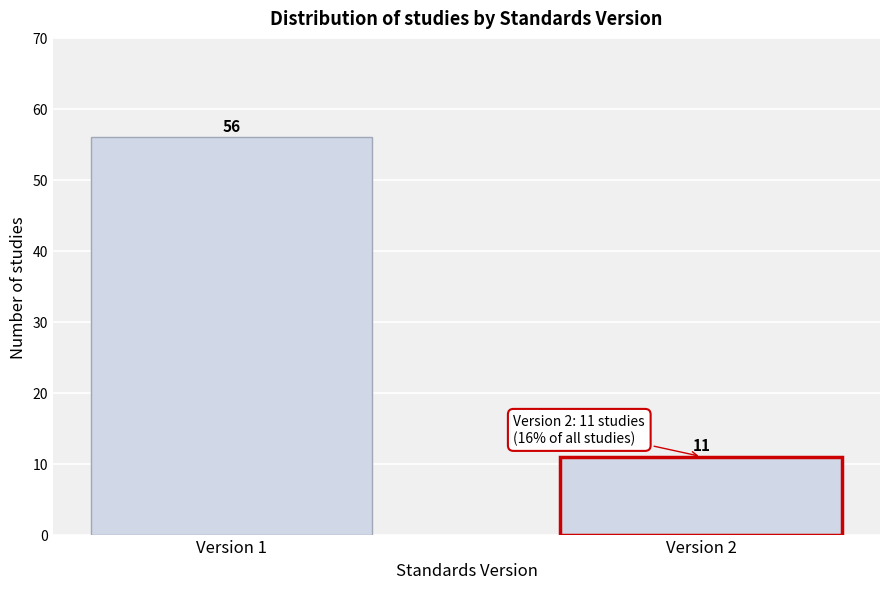

Reading left to right, list all the values displayed in this chart.

56	11